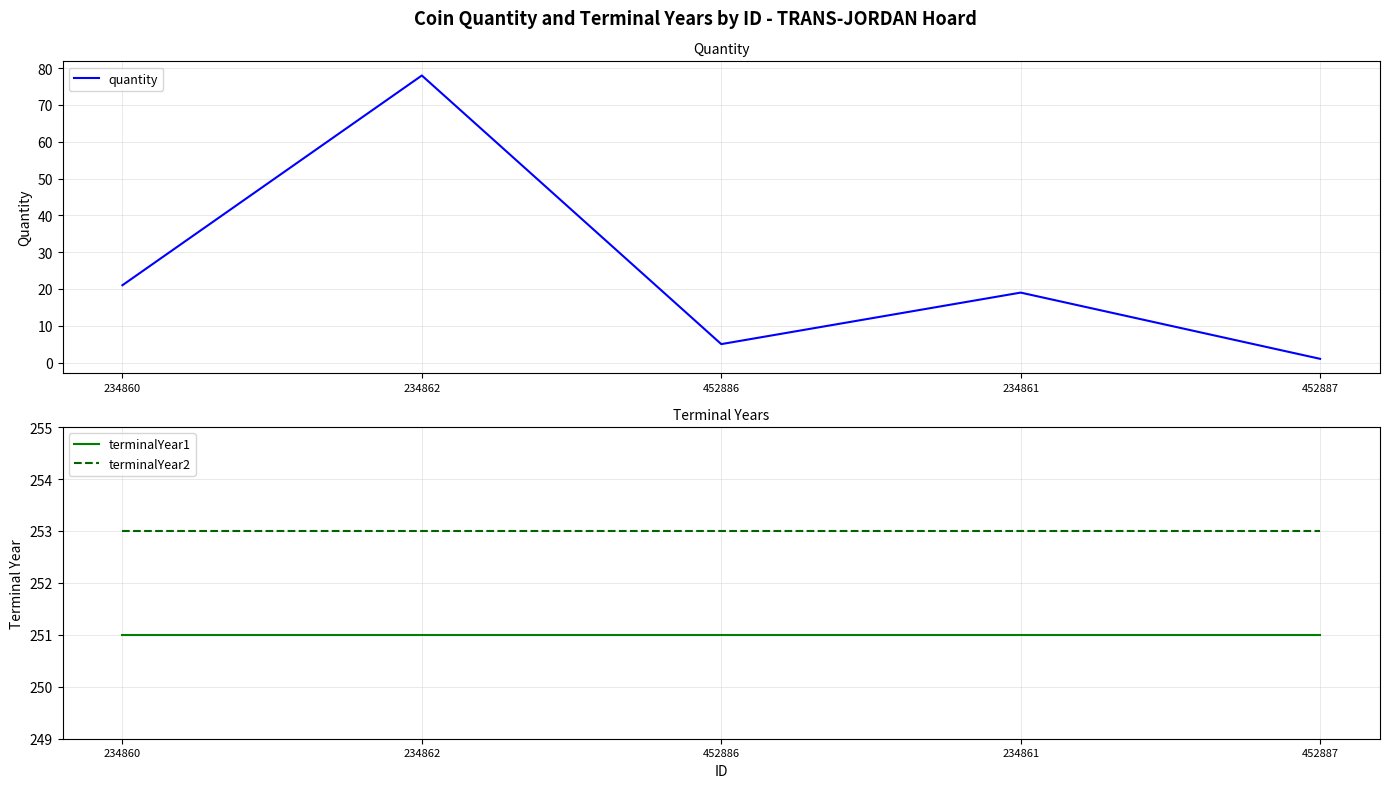

What is the label of the 5th point from the right?

234860